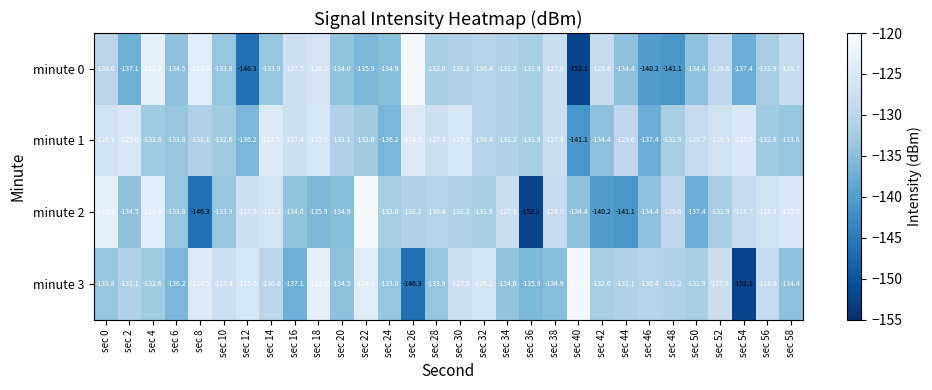

What is the difference between the minute 0 values at sec 4 and sec 34?

8.0